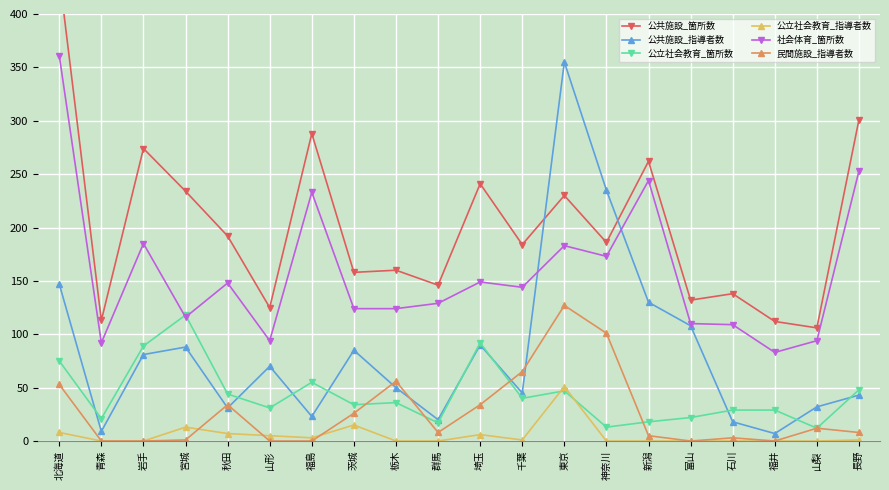

How many data points does each series have?

20